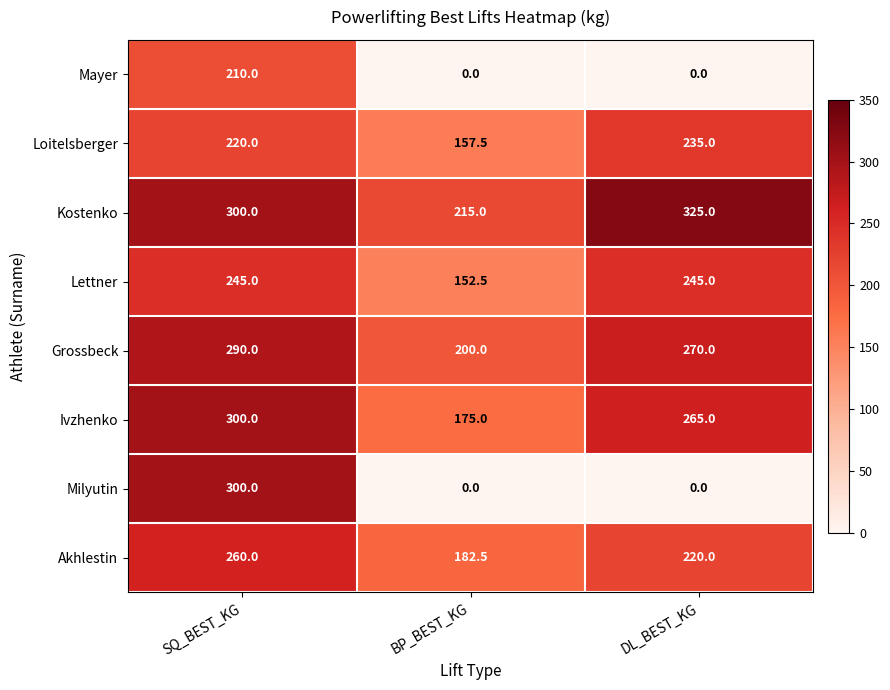

What is the highest value of the Mayer series?

210.0